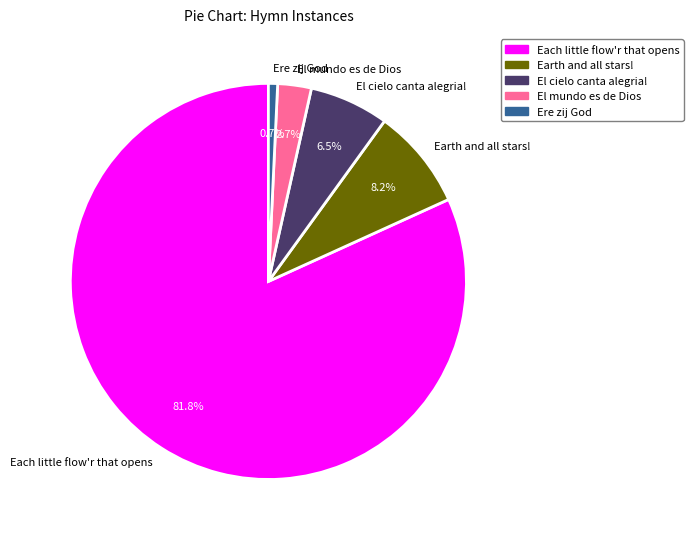

The El cielo canta alegria! slice represents 1% of the pie. True or false?

False